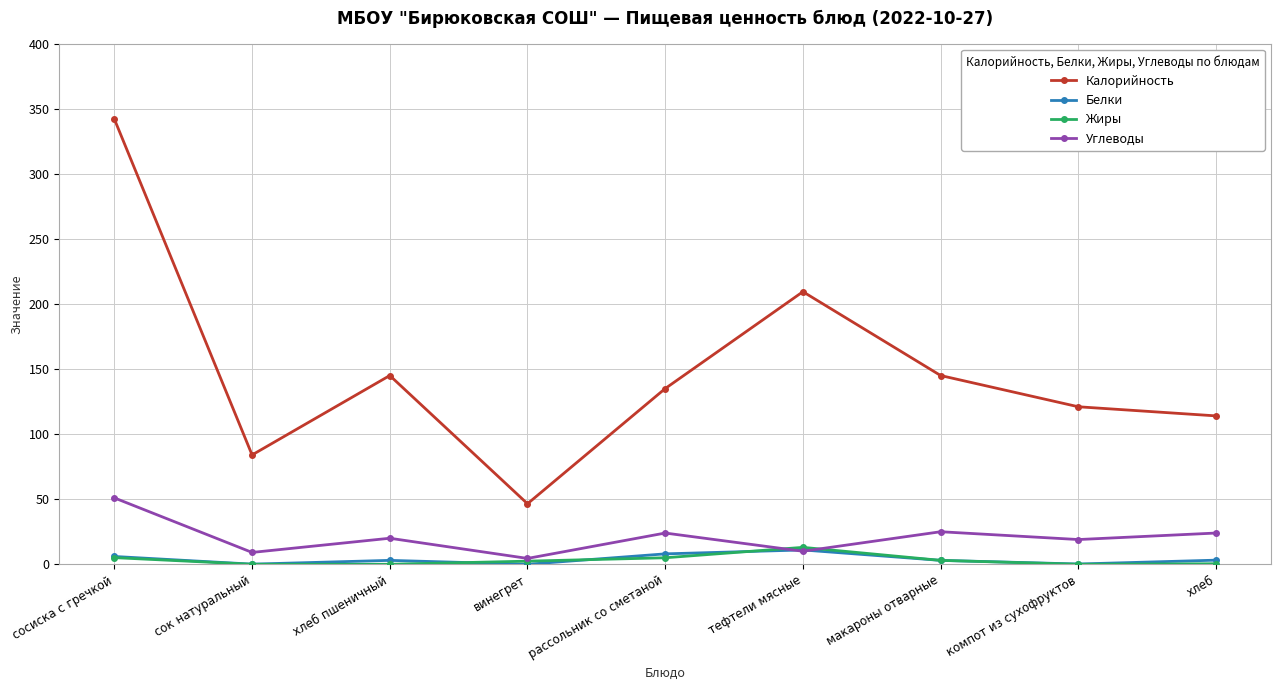

Where is the first local maximum for Калорийность?

хлеб пшеничный